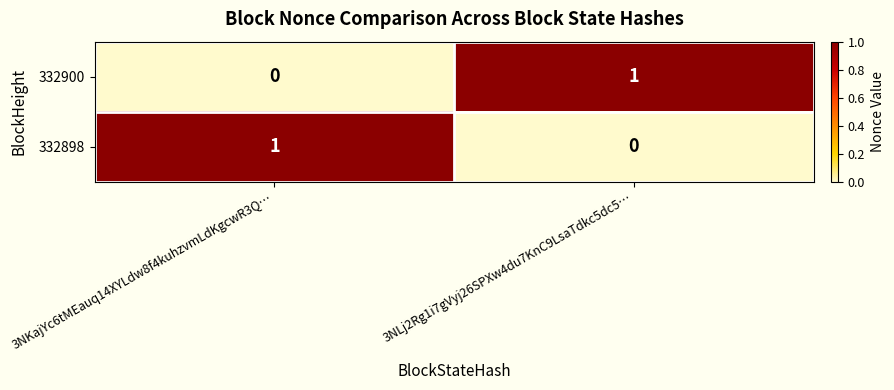

At 3NLj2Rg1i7gVyj26SPXw4du7KnC9LsaTdkc5dc5…, list the series in order from largest to smallest.

332900, 332898